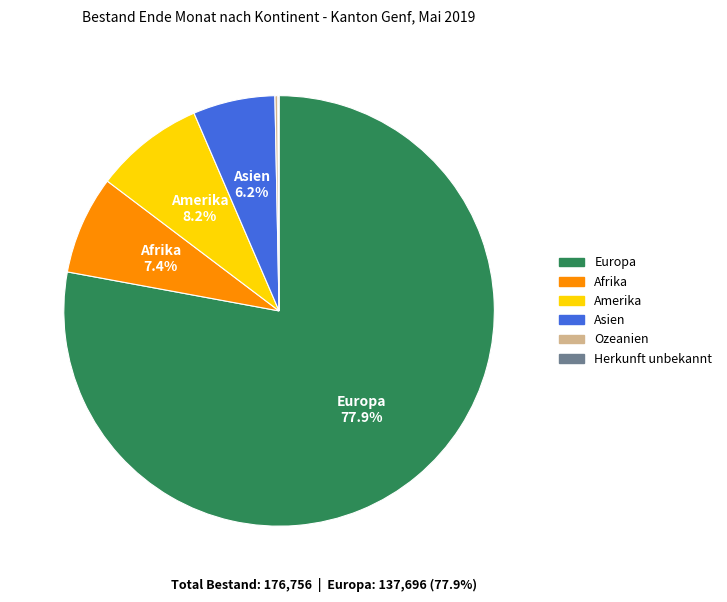

Which category has the biggest portion of the pie?

Europa